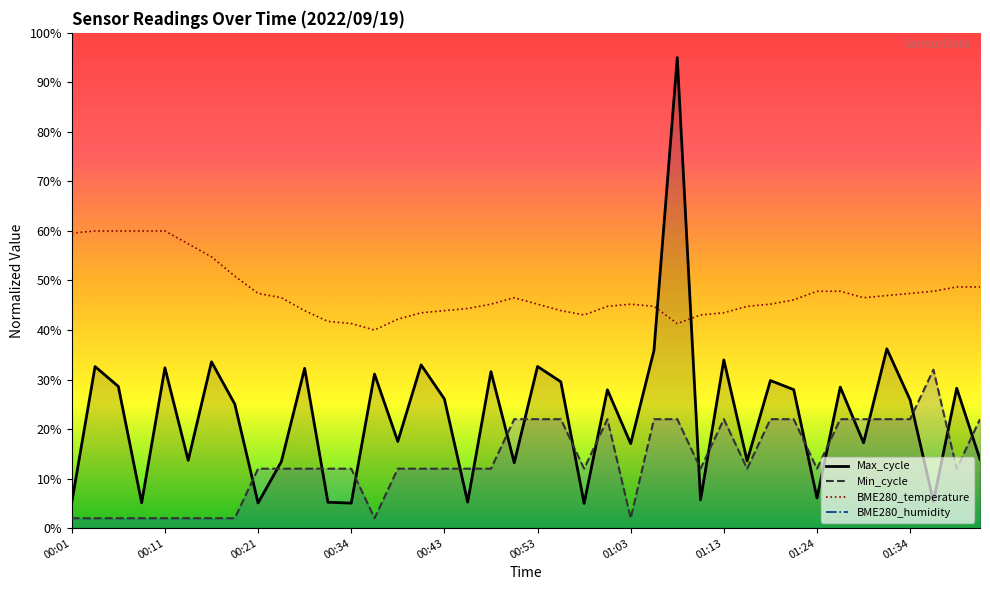

How many interior local peaks does the BME280_temperature series have?

2